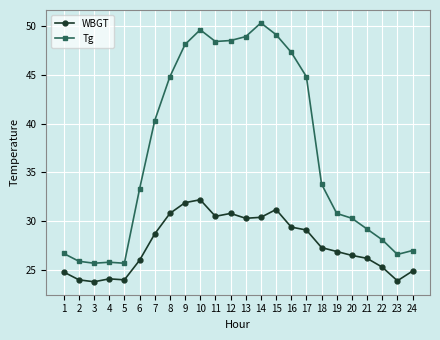

Which series has the largest range (max minus min)?

Tg